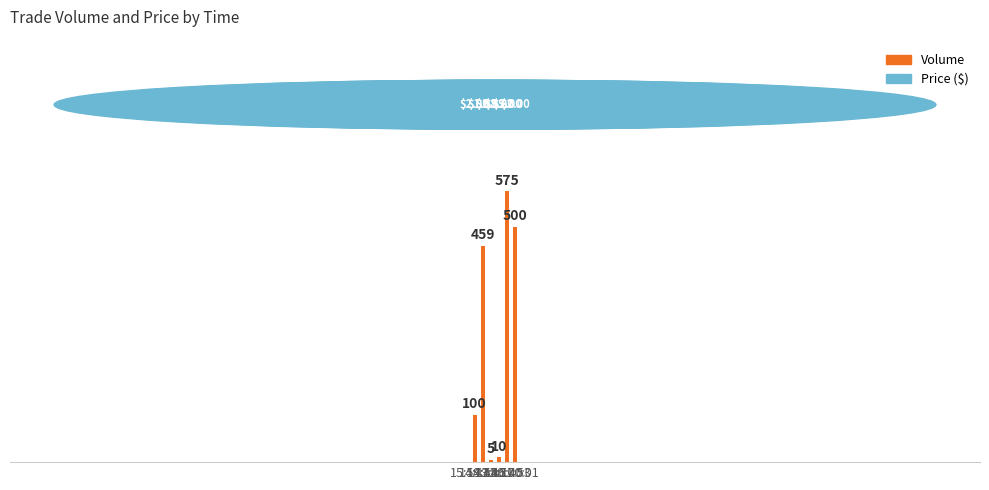

How many data points are less than 459?

3